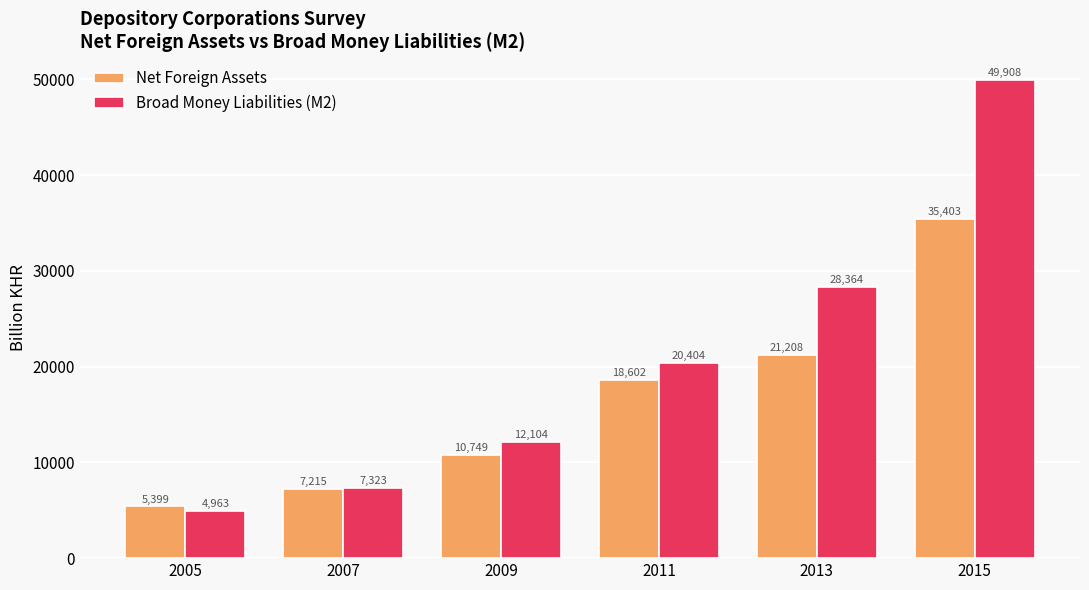

What is the difference between the maximum and minimum values in the Broad Money Liabilities (M2) series?

44945.2